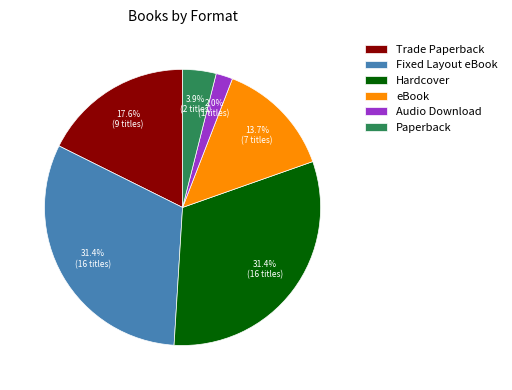

Count the number of slices in the pie.

6